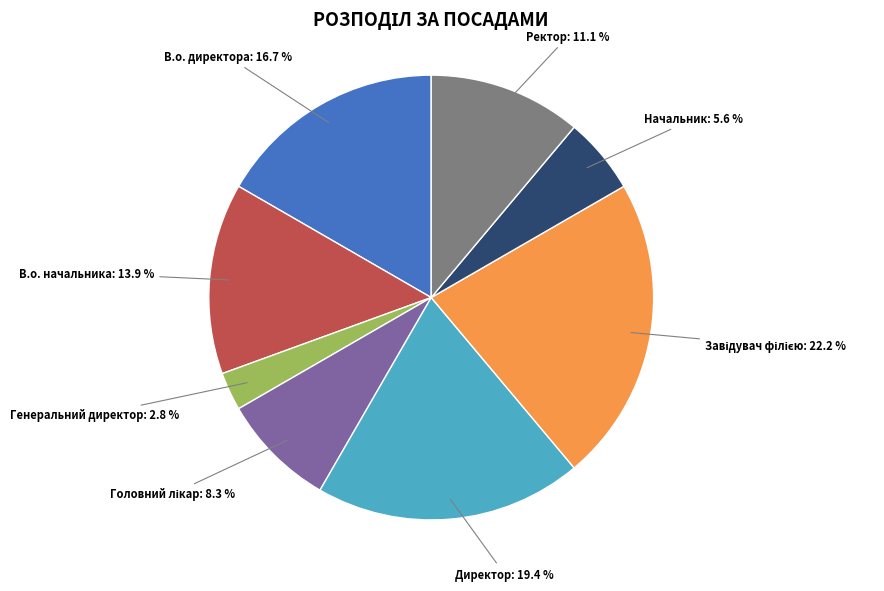

Is there a majority slice in this chart?

No